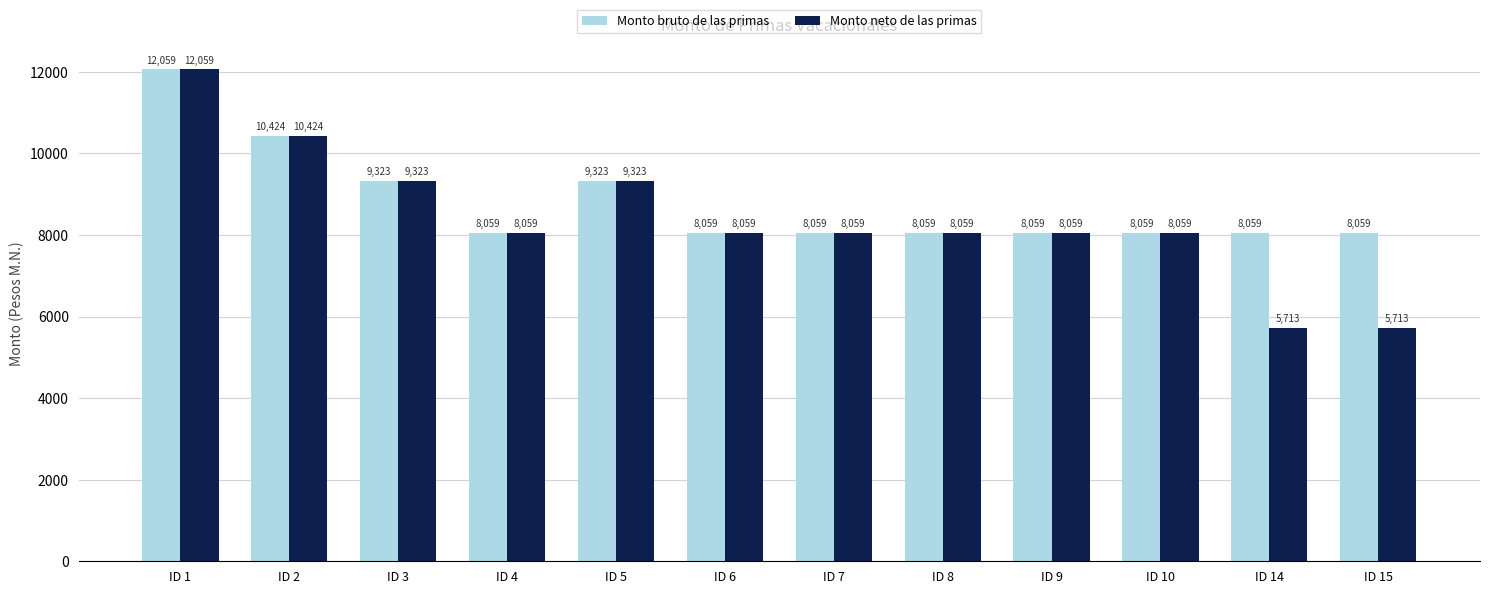

Is the value of Monto bruto de las primas at ID 8 greater than the value of Monto neto de las primas at ID 2?

No